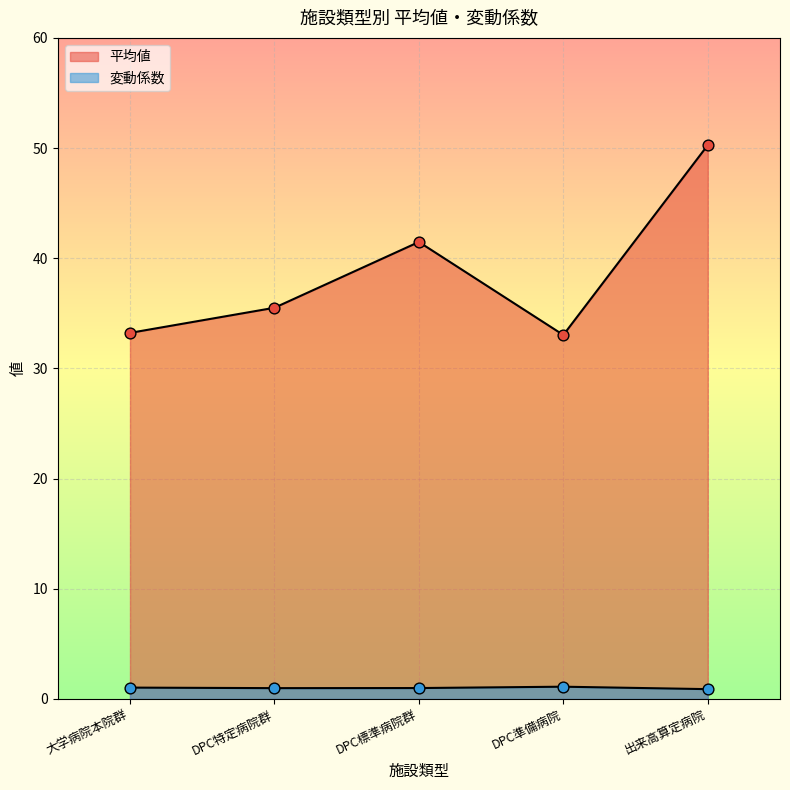

What is the total value across all series at 出来高算定病院?

51.2